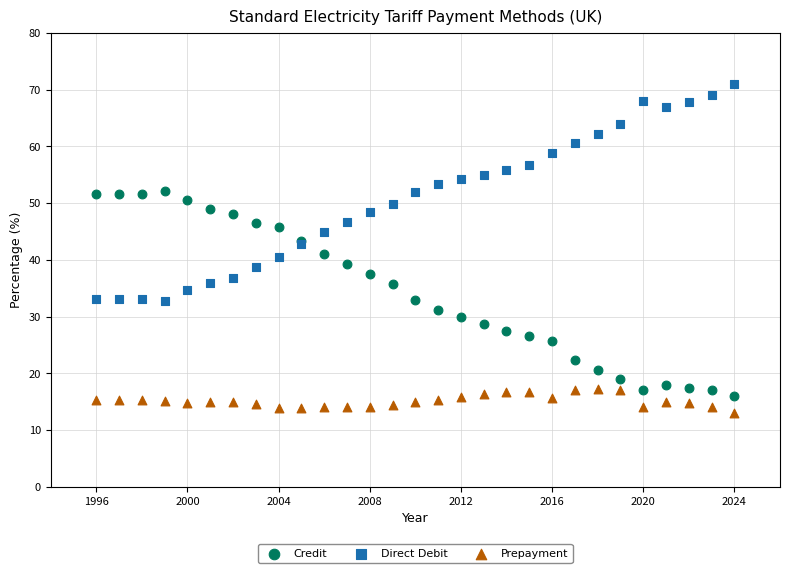

Which series reaches the maximum Y coordinate?

Direct Debit